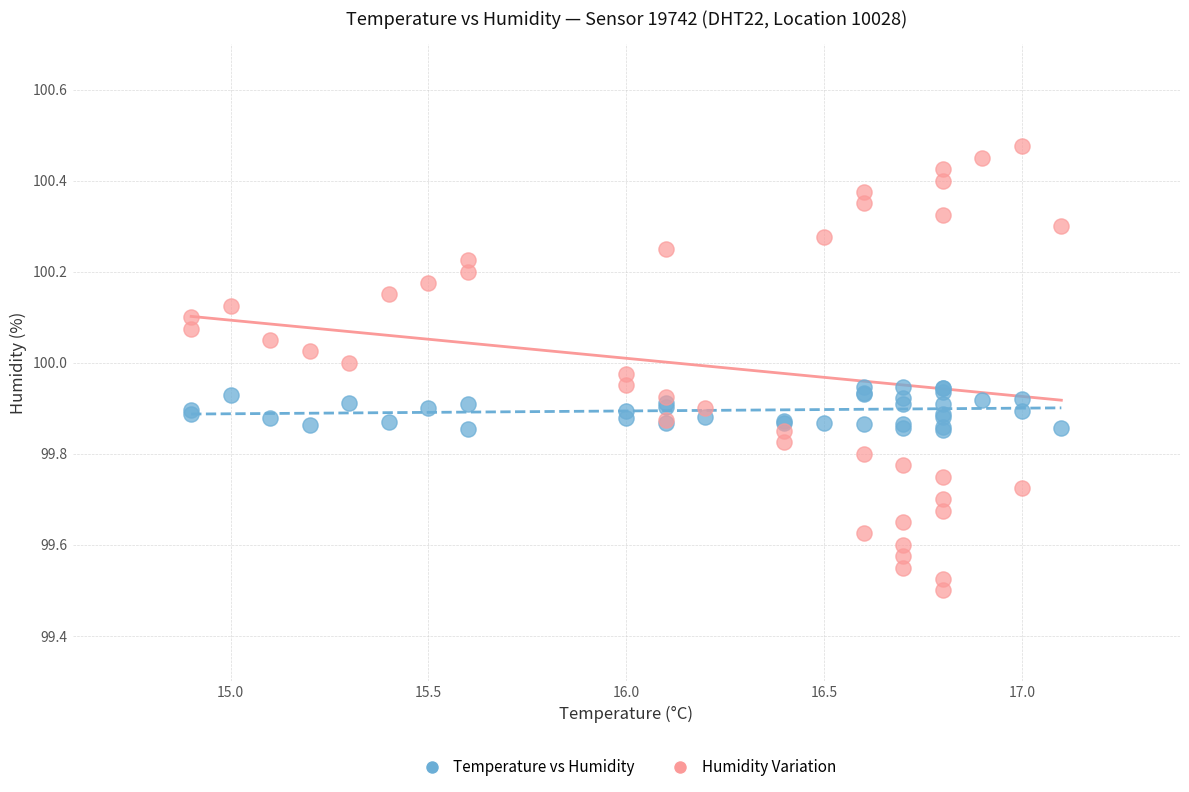

Which series reaches the minimum Y coordinate?

Humidity Variation